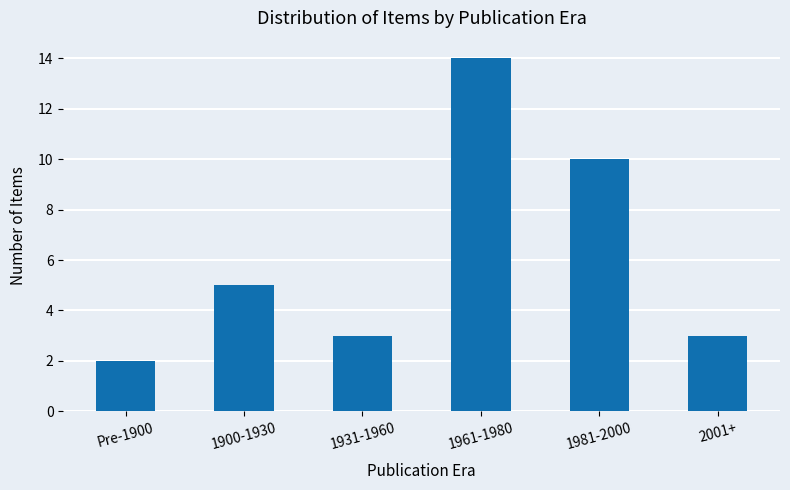

Reading right to left, transcribe all the data shown in this chart.

2001+=3	1981-2000=10	1961-1980=14	1931-1960=3	1900-1930=5	Pre-1900=2